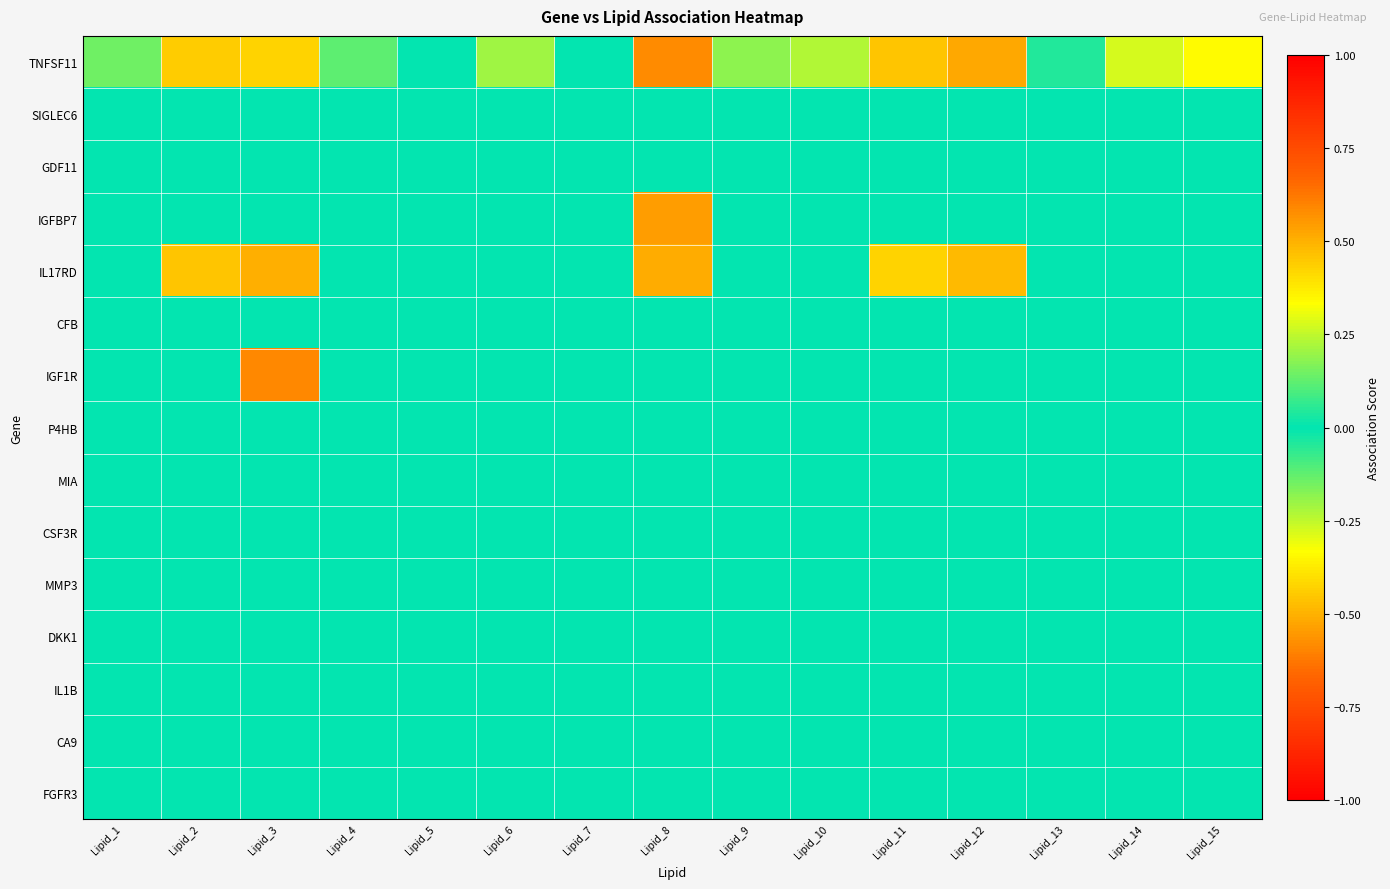

What is the difference between the highest and lowest values at Lipid_8?

0.6